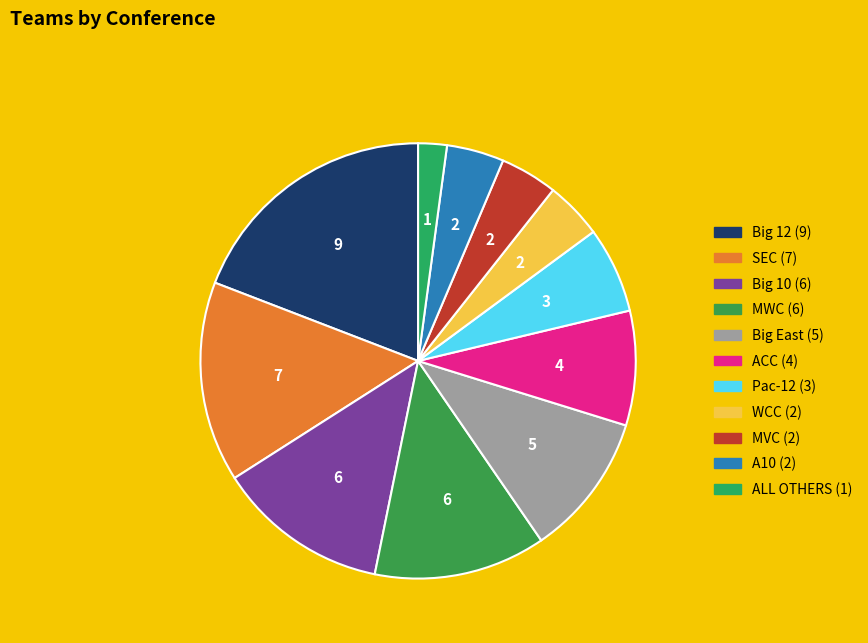

What is the change in value from SEC to WCC?

-5